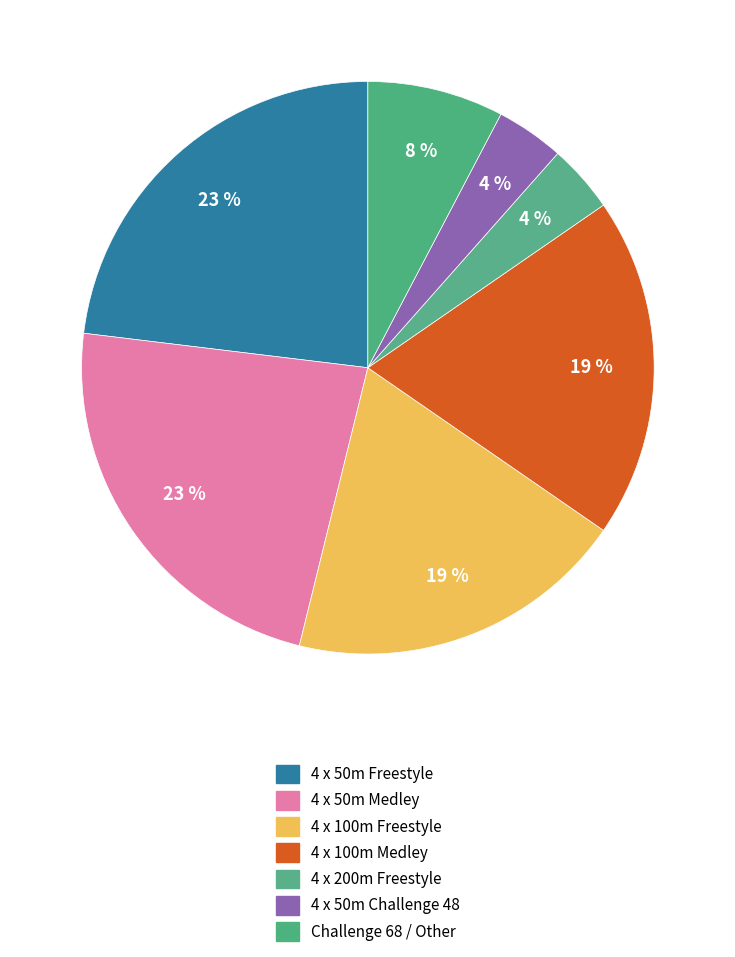

Count the number of slices in the pie.

7